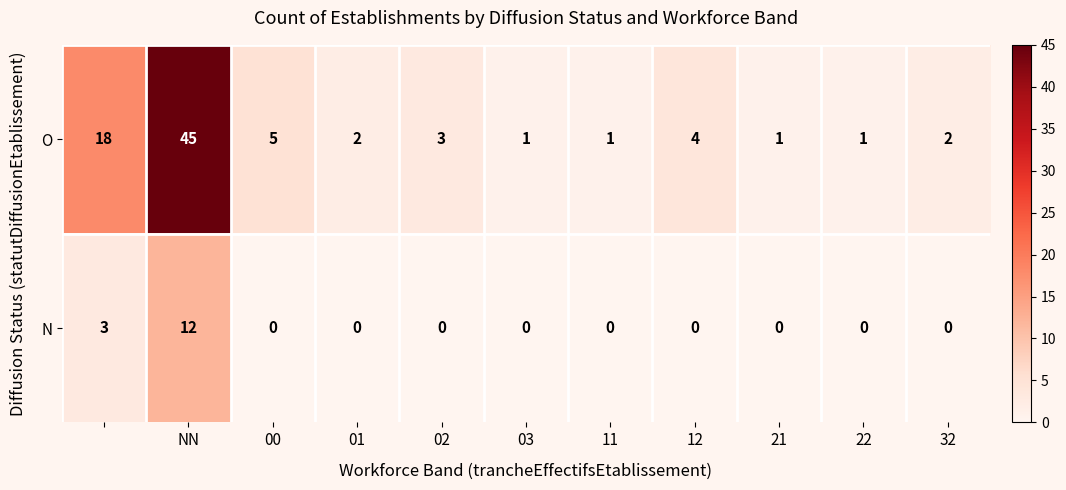

What is the average value of the O series?

8